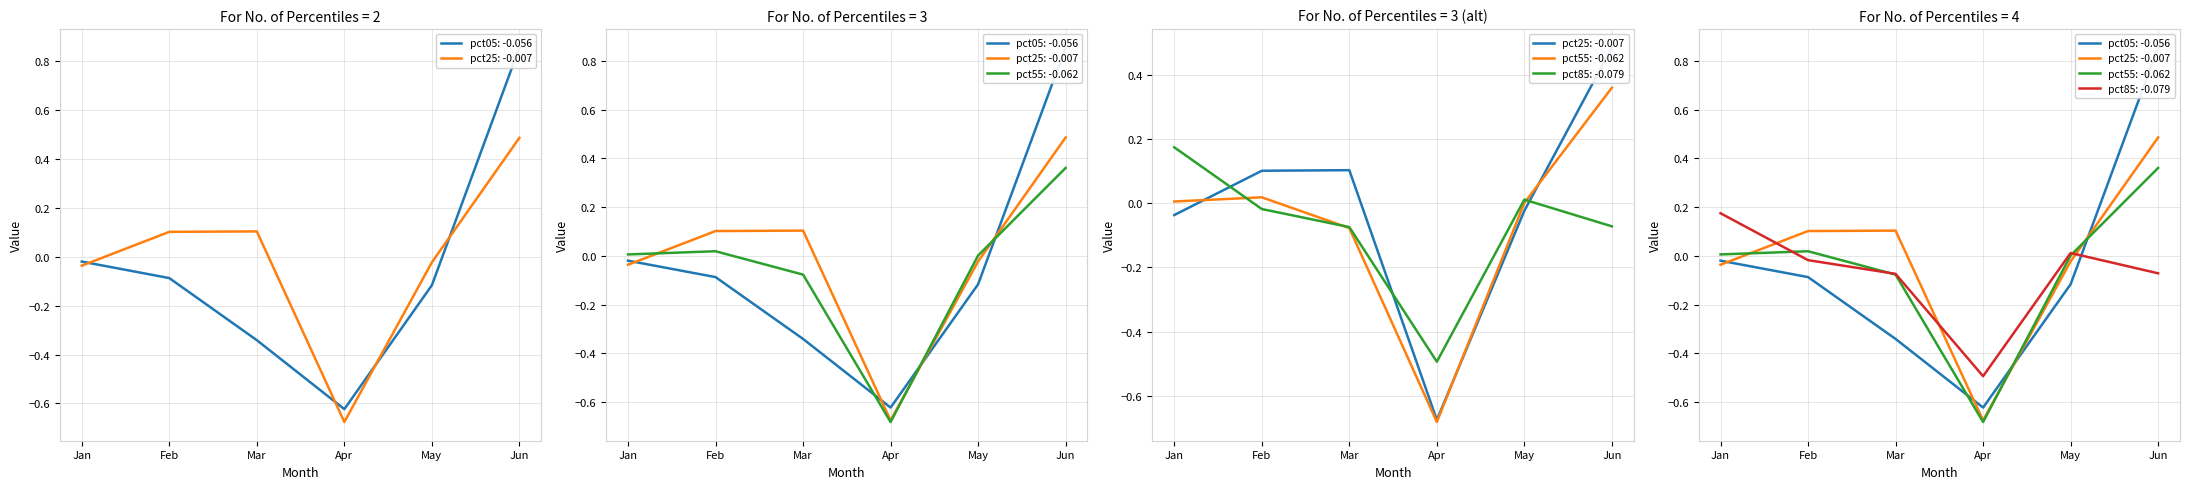

What are all the series names shown in the legend?

pct05, pct25, pct55, pct85